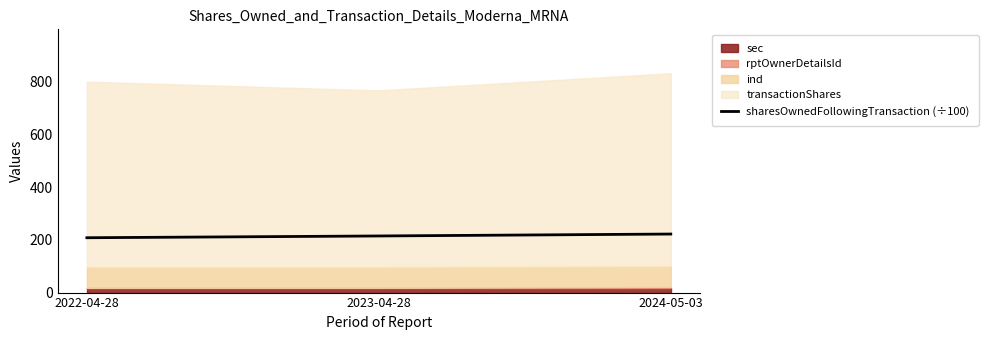

What is the difference between the values at 2022-04-28 and 2024-05-03?

14.0